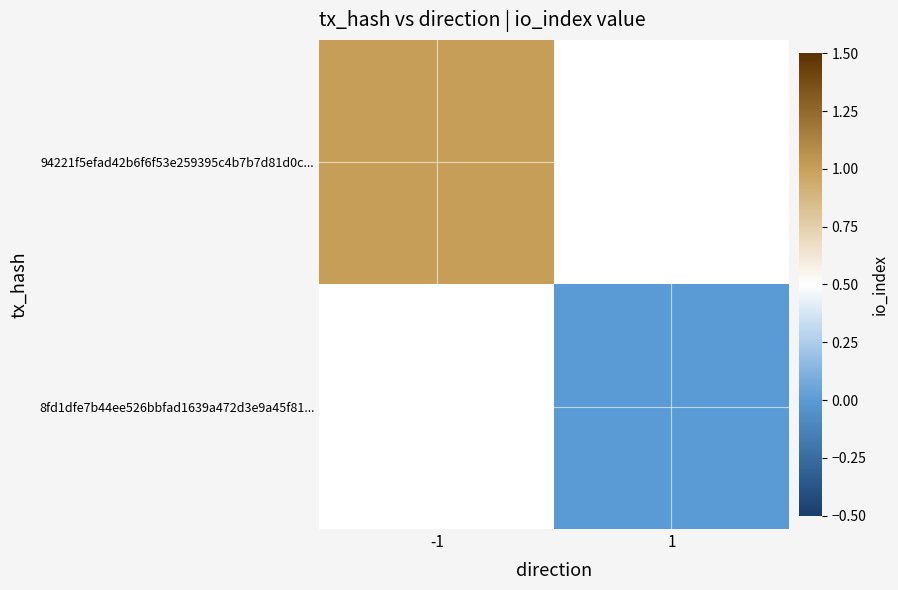

Rank the categories by 94221f5efad42b6f6f53e259395c4b7b7d81d0c... value from lowest to highest.

-1, 1